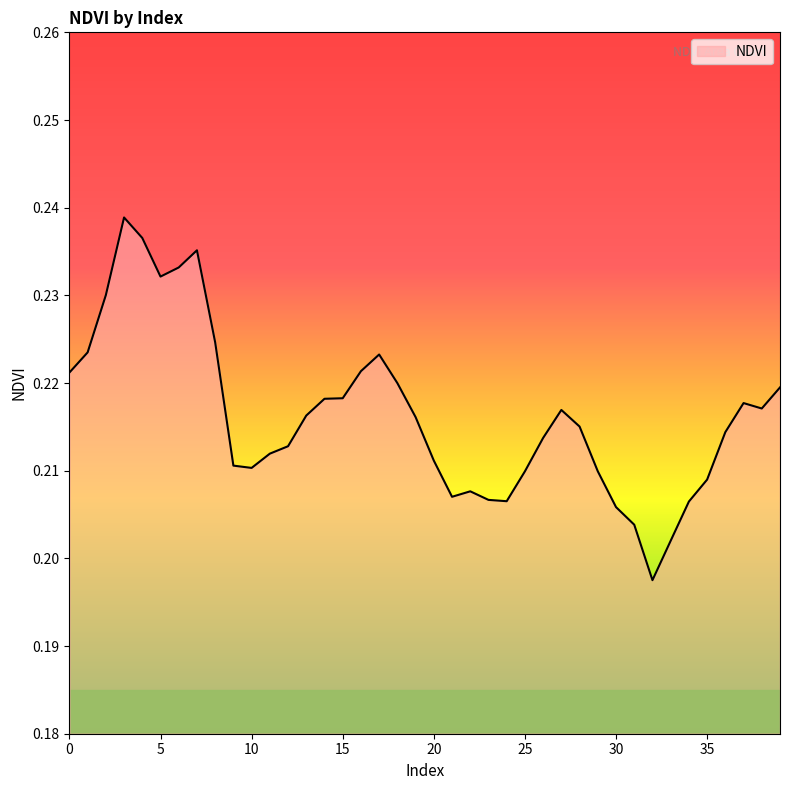

Does the chart have visible grid lines?

No